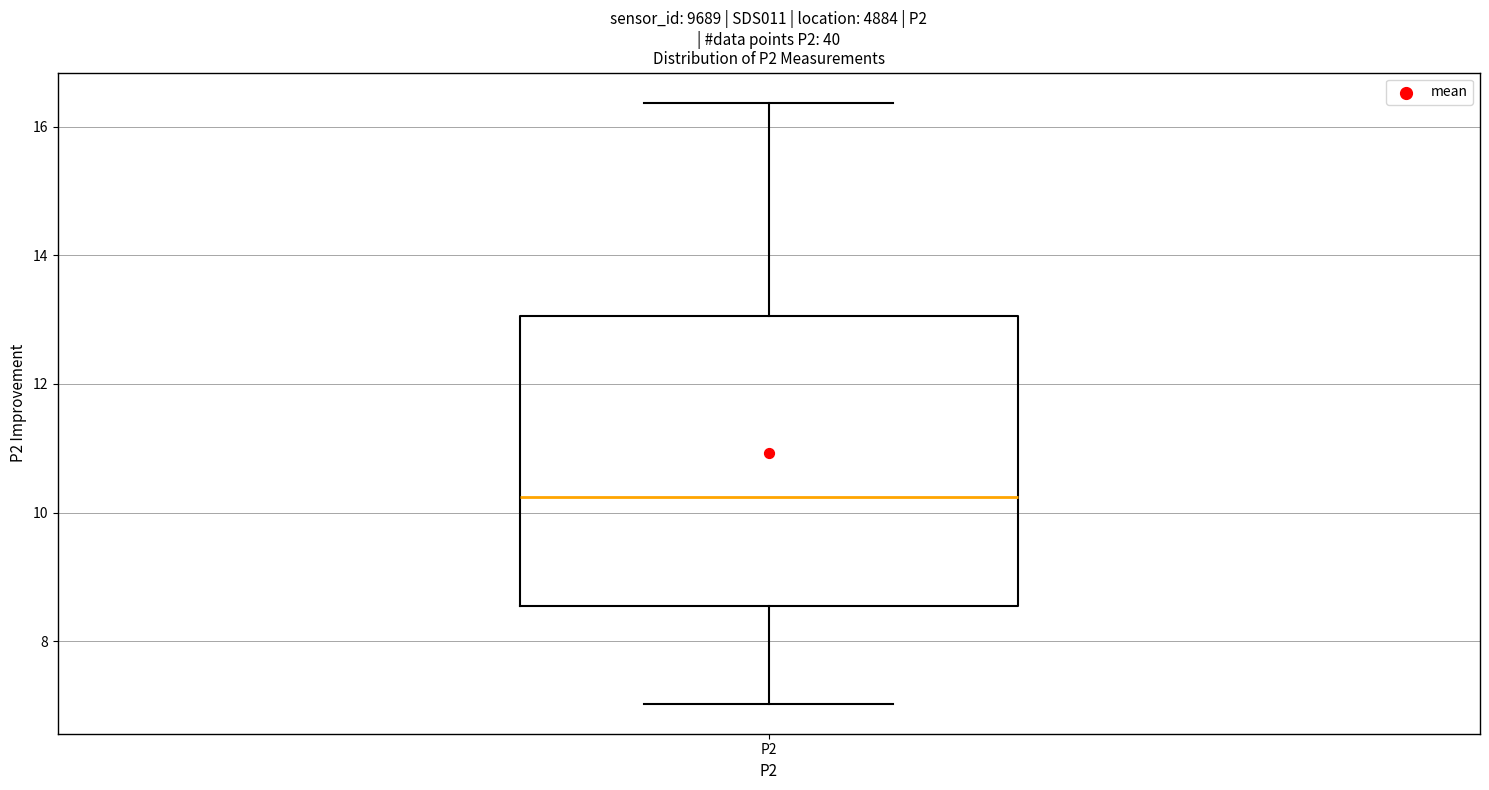

Read this box plot against the y-axis: the position of the median line, the range covered by the box, and the ends of both whiskers. The values are not printed on the chart, so give them approximately, as read against the axis.

median 10.2, box 8.6 to 13.0, whiskers 7.0 to 16.4